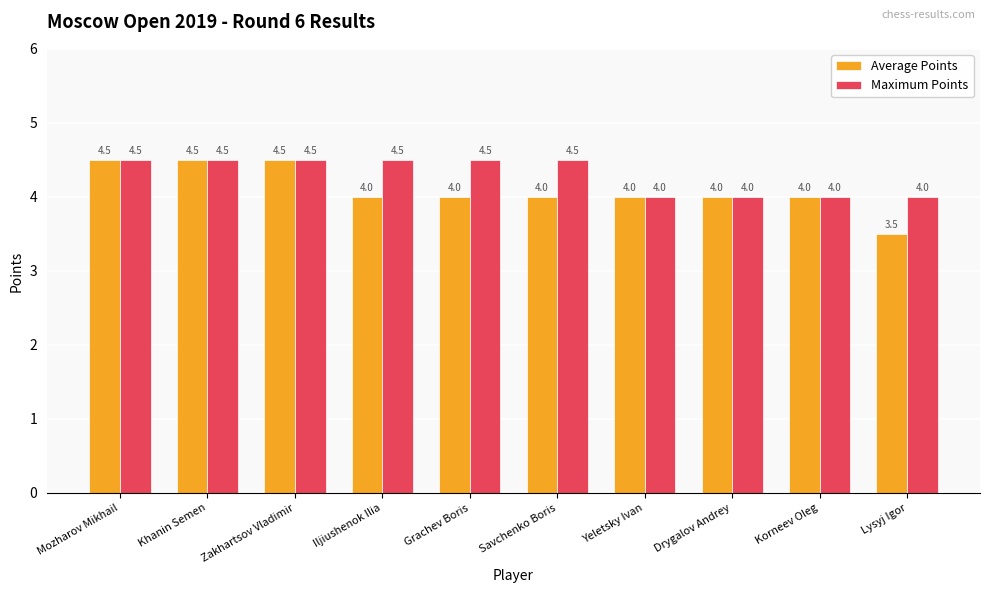

List the series in order of their overall mean, highest first.

Maximum Points, Average Points